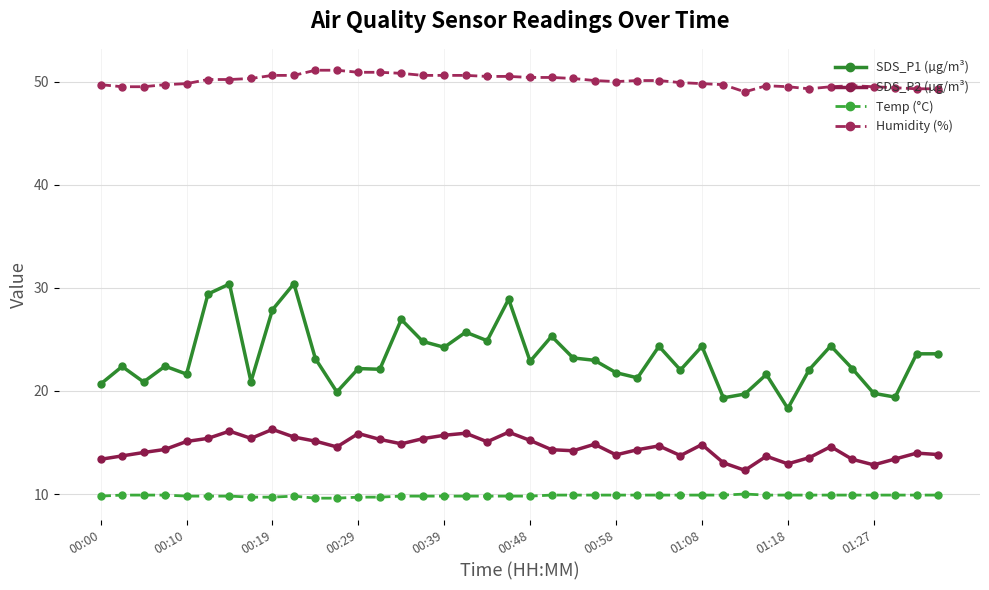

Does the chart display data point markers on the line(s)?

Yes